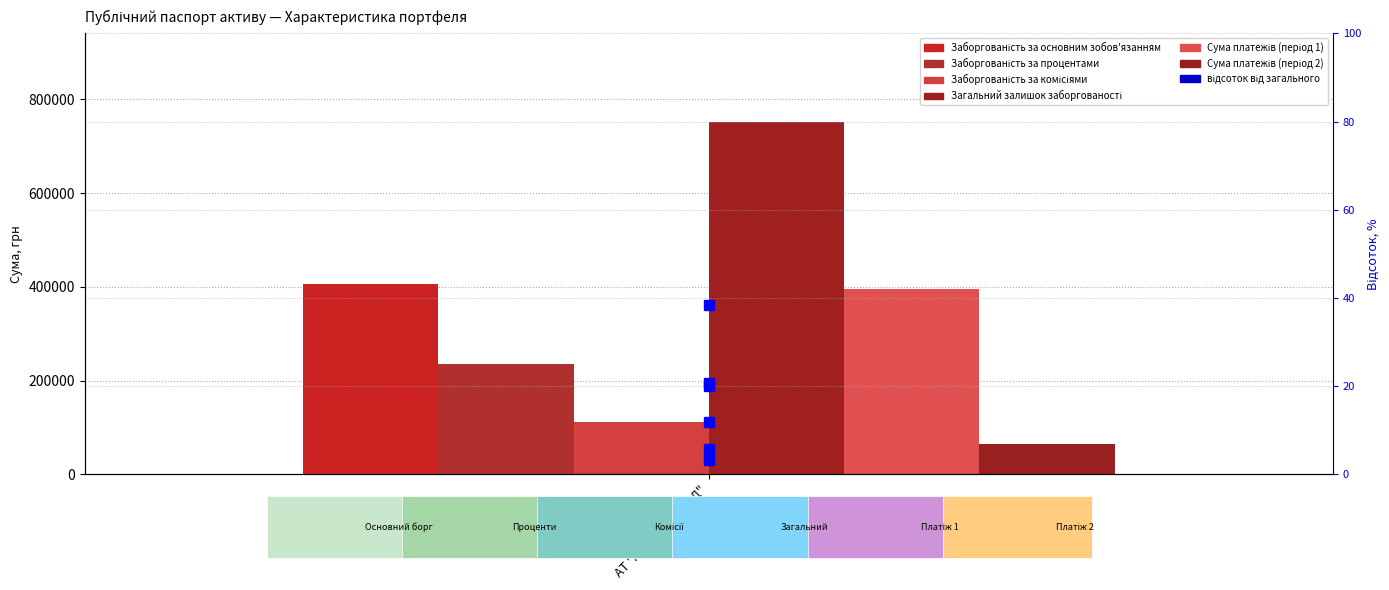

True or false: the data shows 28.6 at АТ "АКБ "КОНКОРД".

False